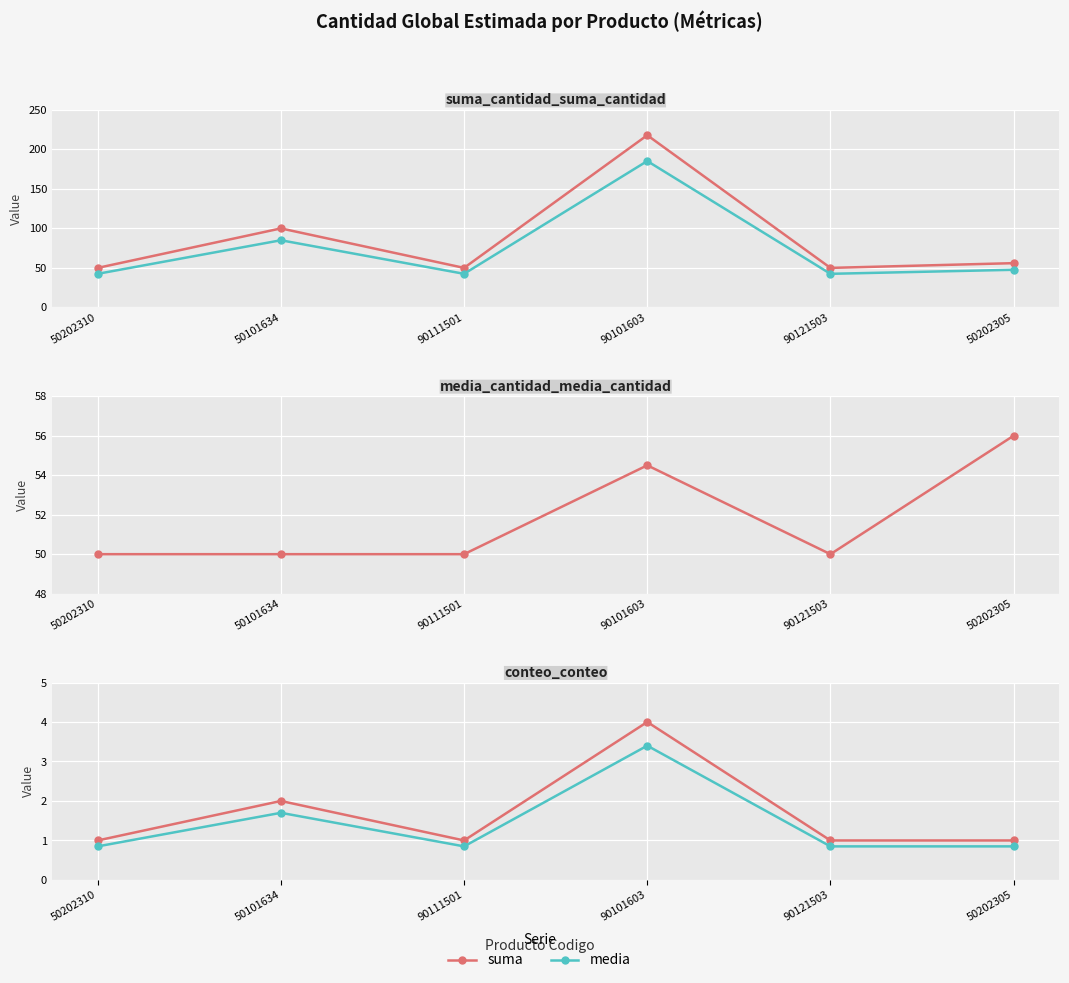

What is the label of the 6th point from the left?

50202305